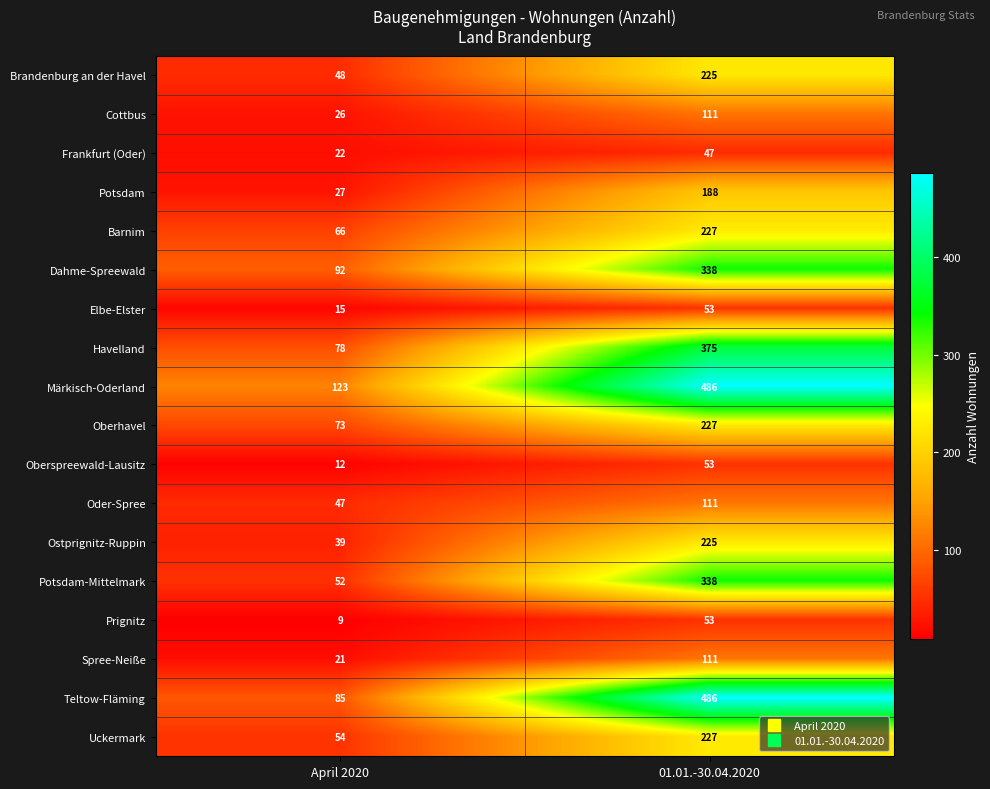

What is the minimum value shown in the chart?

9